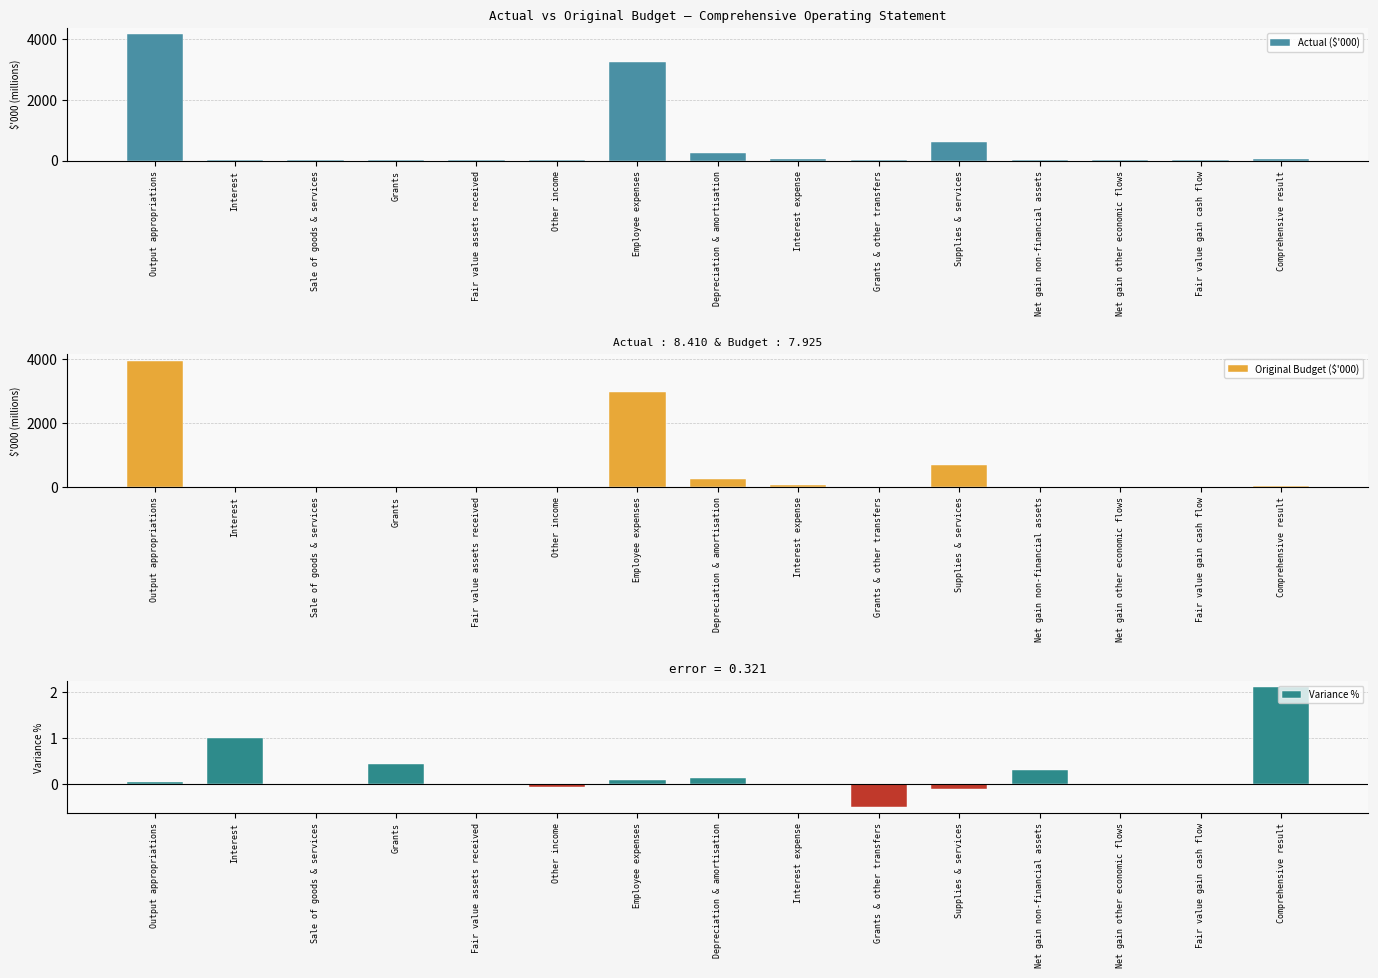

At which label does Actual ($'000) first exceed 14?

Output appropriations